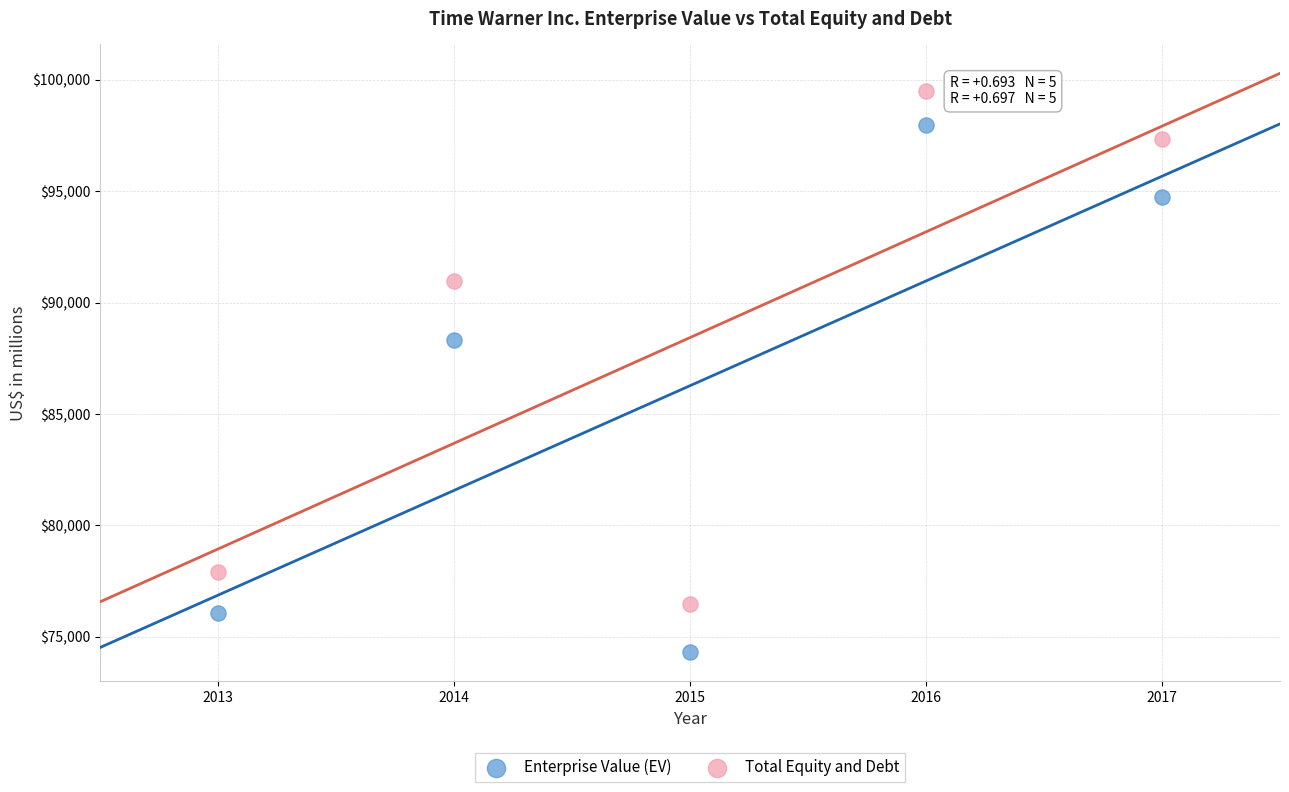

Which series contains the highest Y value?

Total Equity and Debt